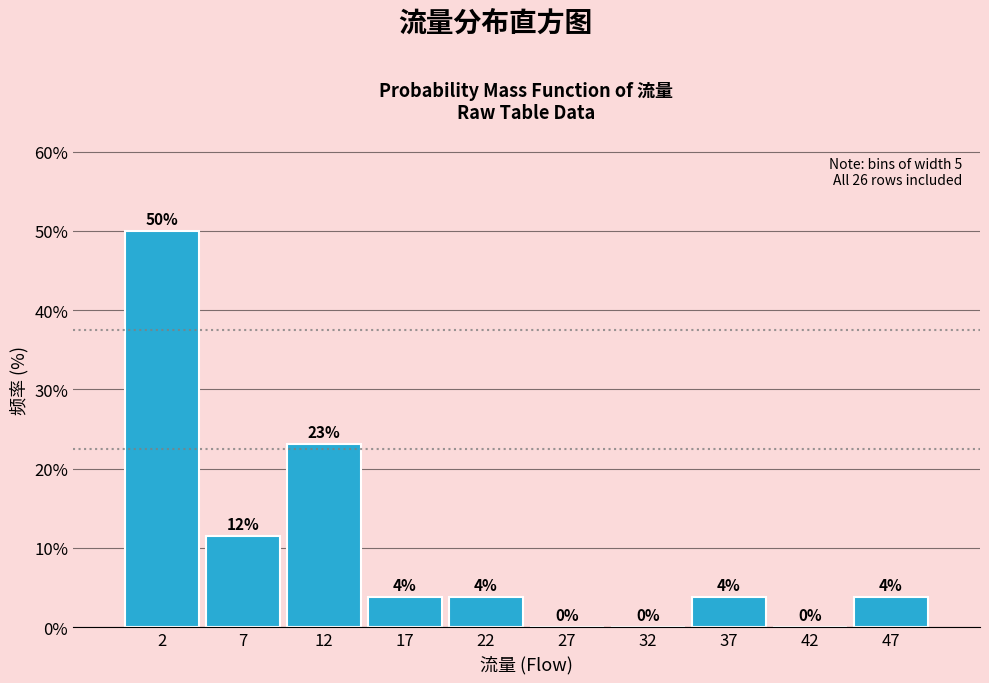

Over which range of the x-axis is the bar tallest?

0 to 5